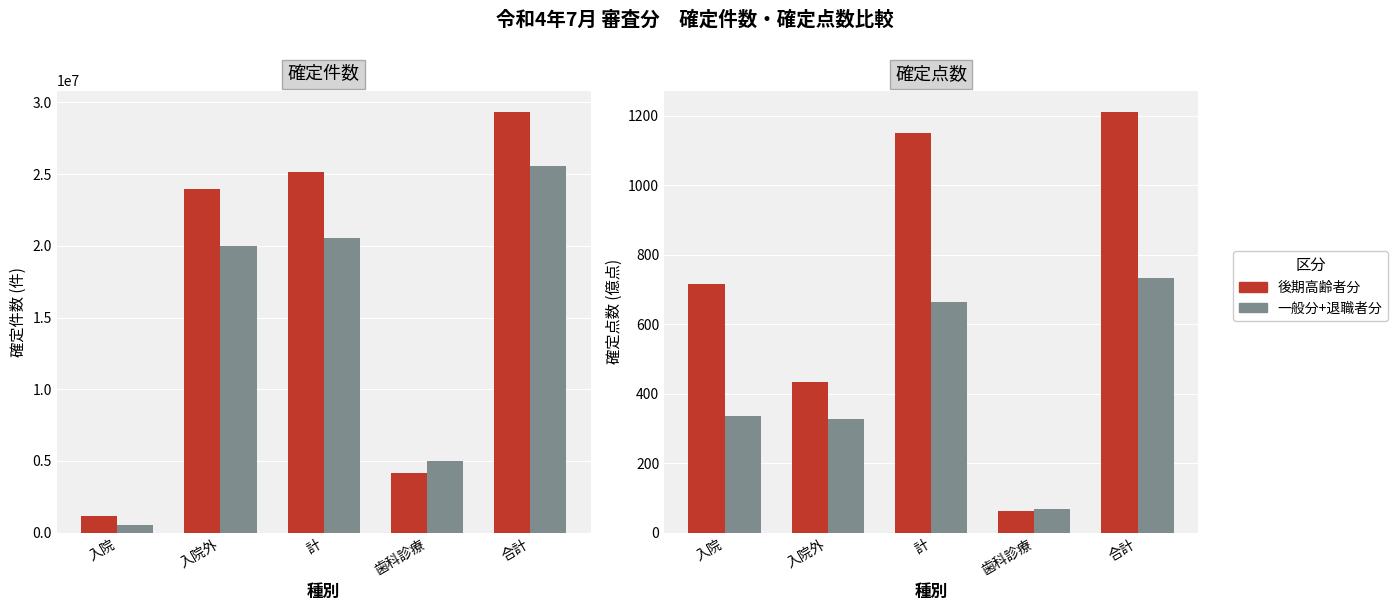

Rank the series by their maximum value, from highest to lowest.

後期高齢者分, 一般分+退職者分